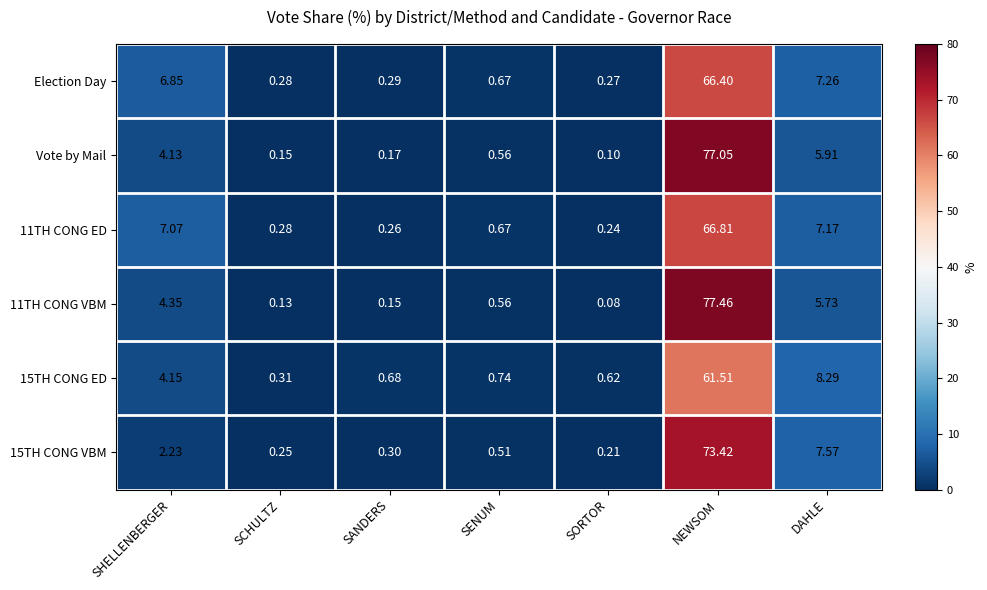

Between NEWSOM and DAHLE, which series saw the biggest shift?

11TH CONG VBM